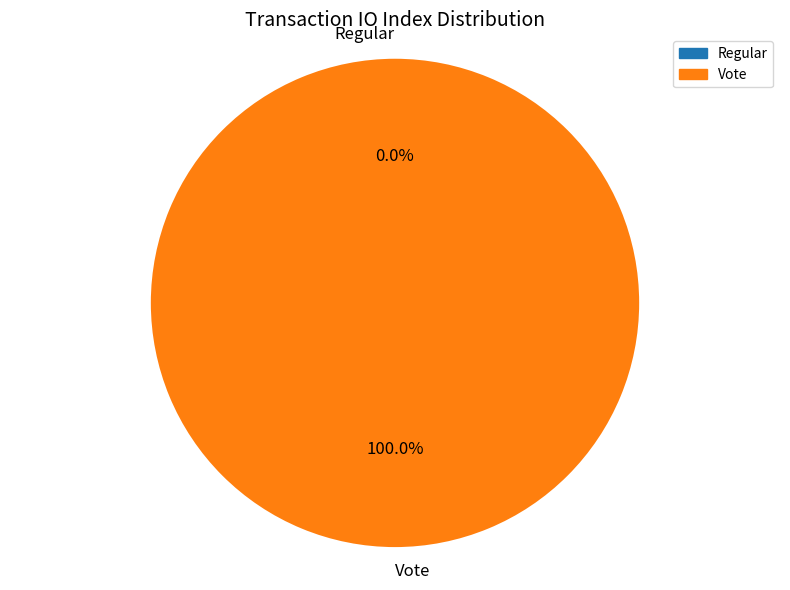

Count the number of slices in the pie.

2